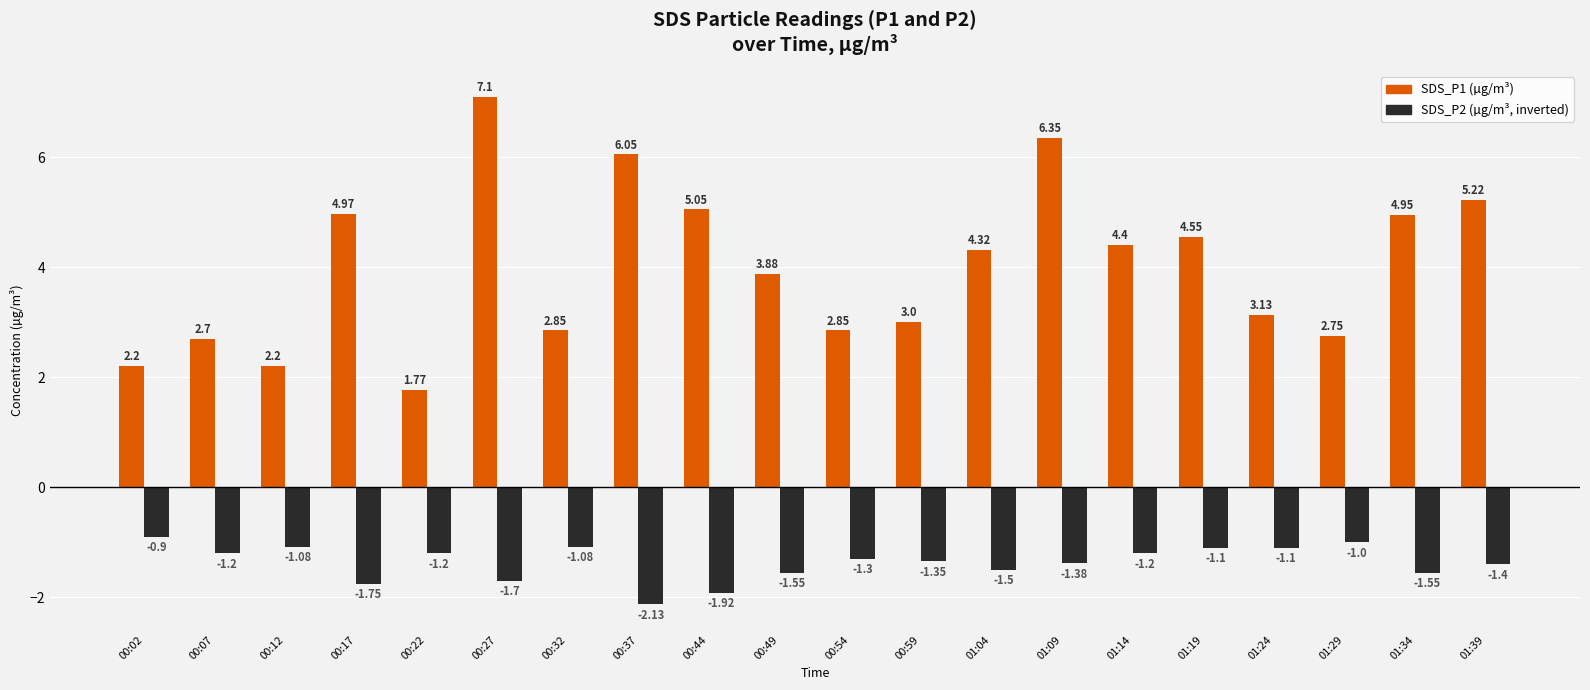

What is the spread (max minus min) of values at 00:17?

6.7